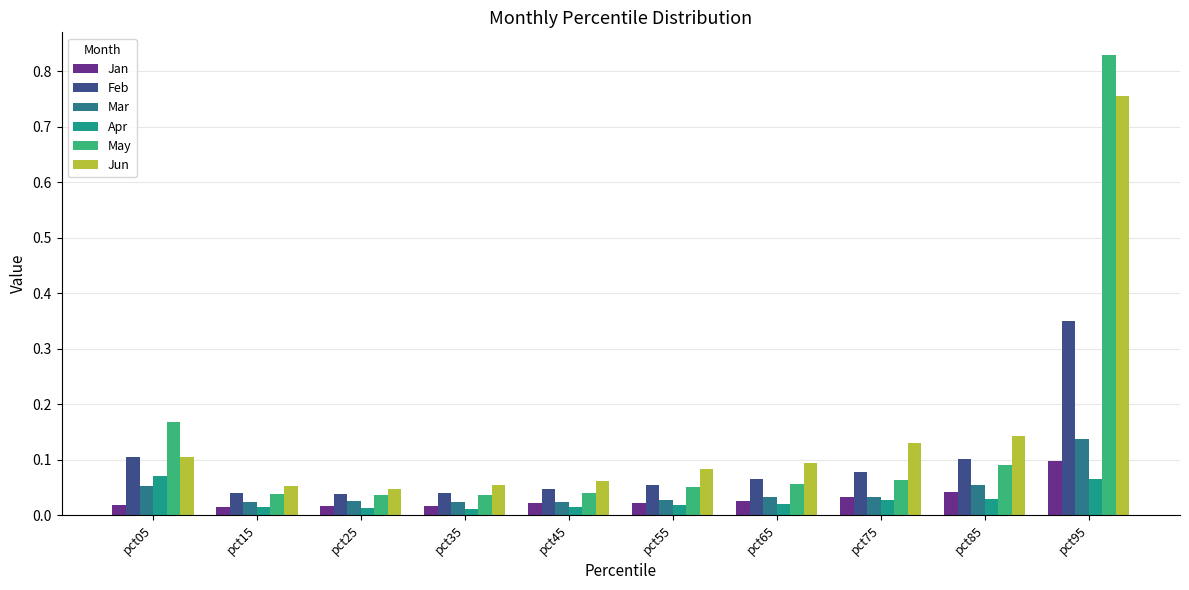

The value of May at pct05 is 0.3. True or false?

False